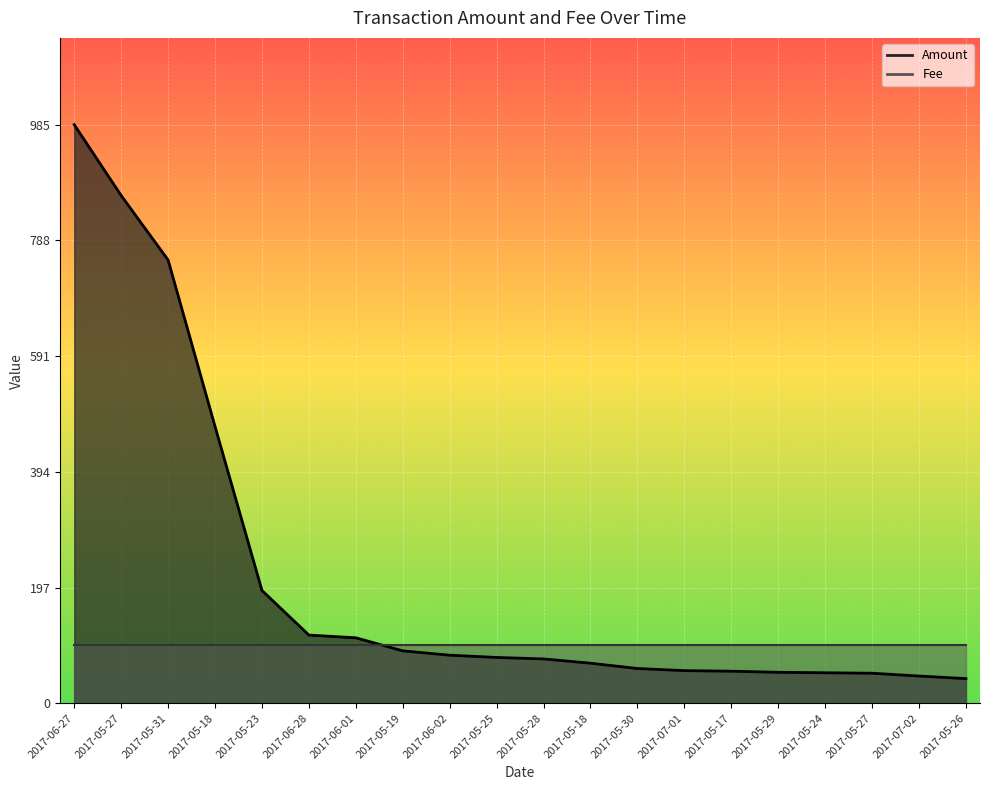

True or false: the data has more than 0 interior local peaks.

False